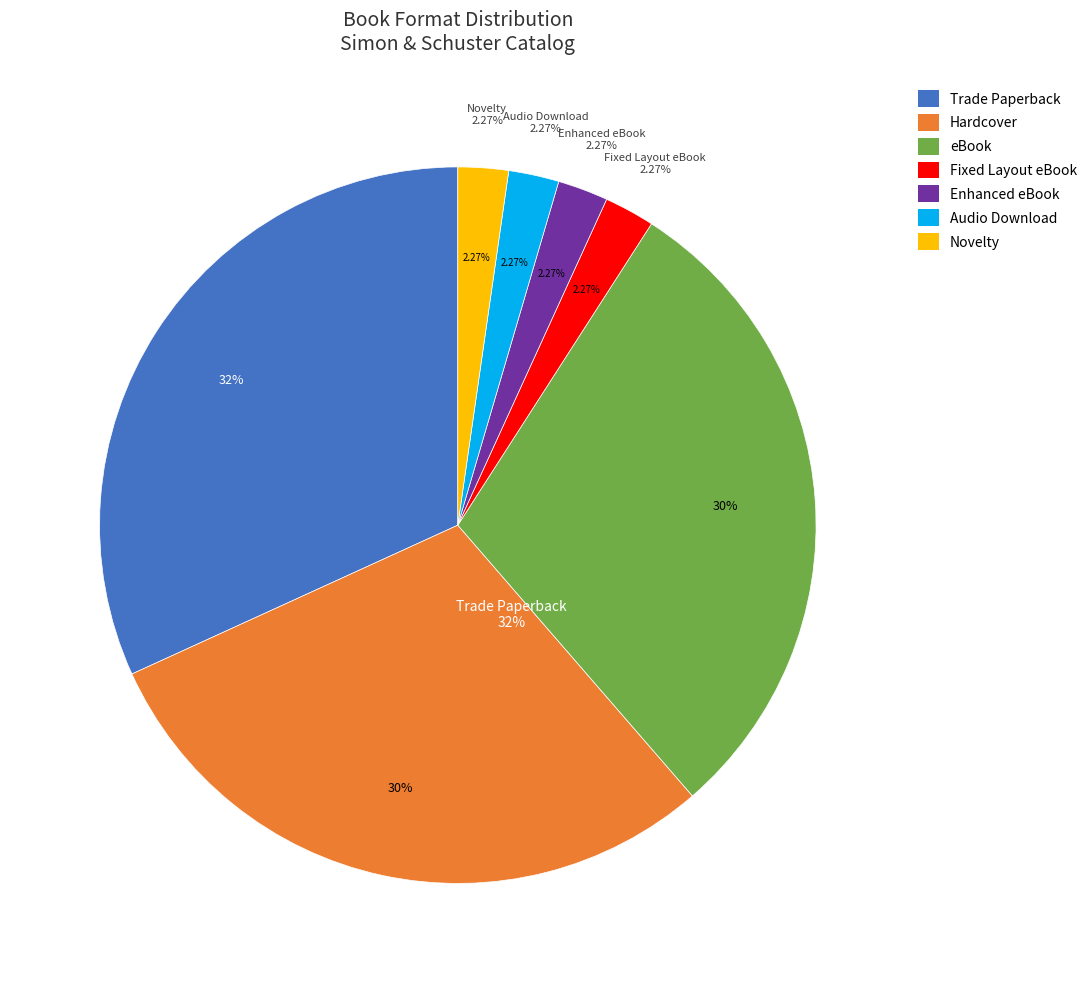

Is it true that Fixed Layout eBook is 1% of the pie?

False